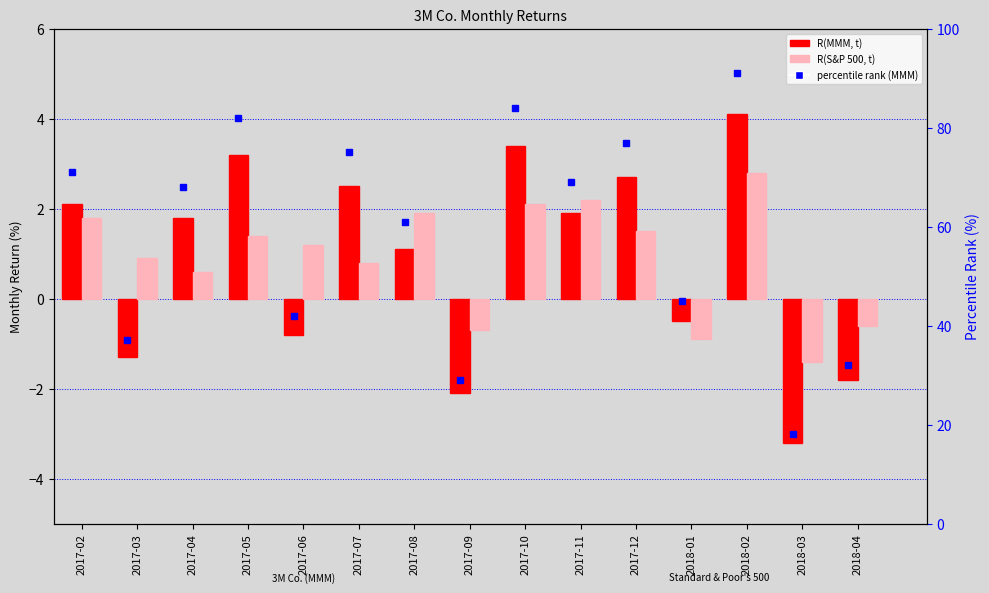

What is the difference between the percentile rank (MMM) values at 2017-02 and 2017-06?

29.0